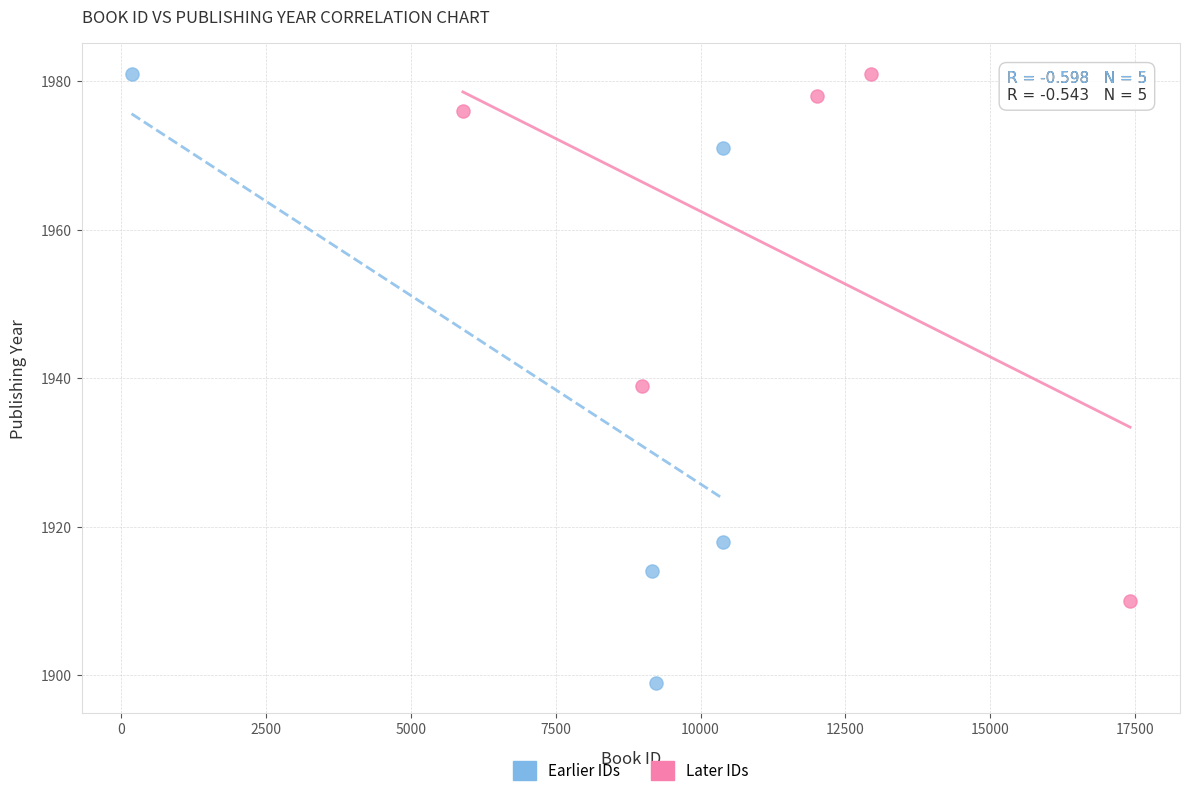

Which series has the widest spread of Y values?

Earlier IDs